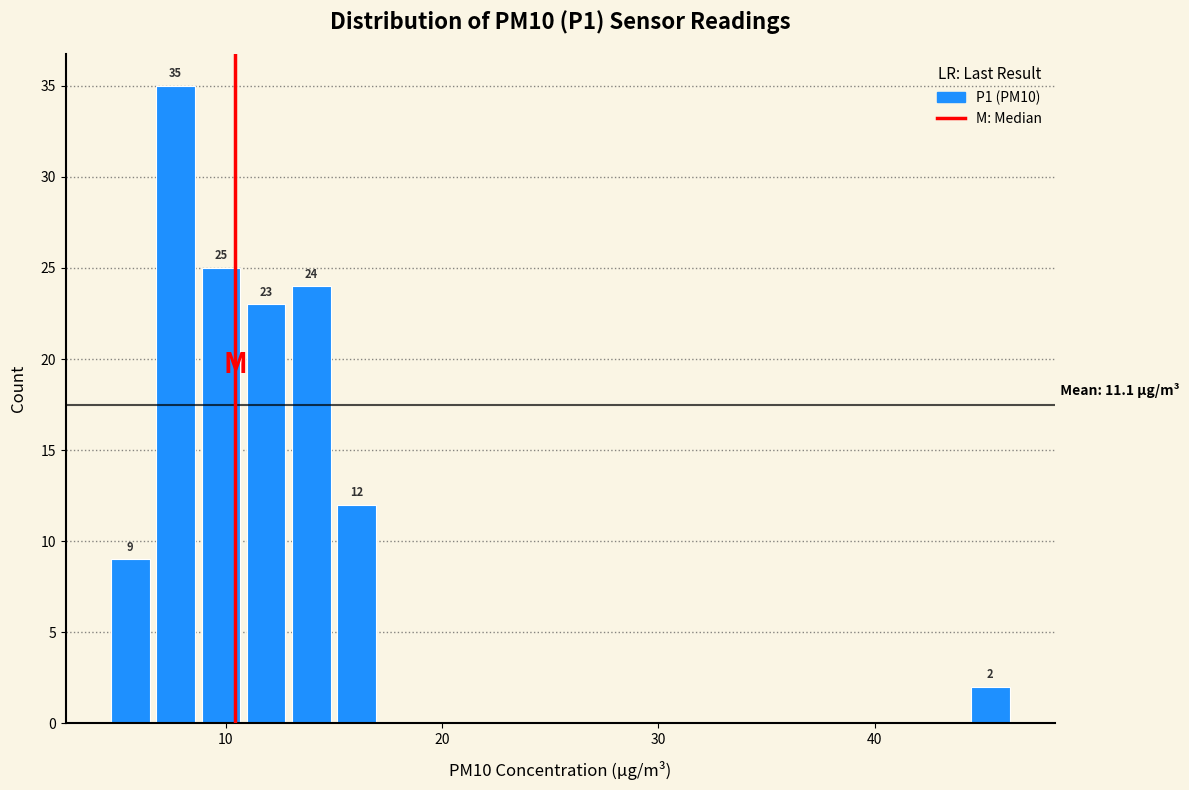

Around what value on the x-axis is the tallest bar? Give the approximate position of its centre, as read against the axis.

8